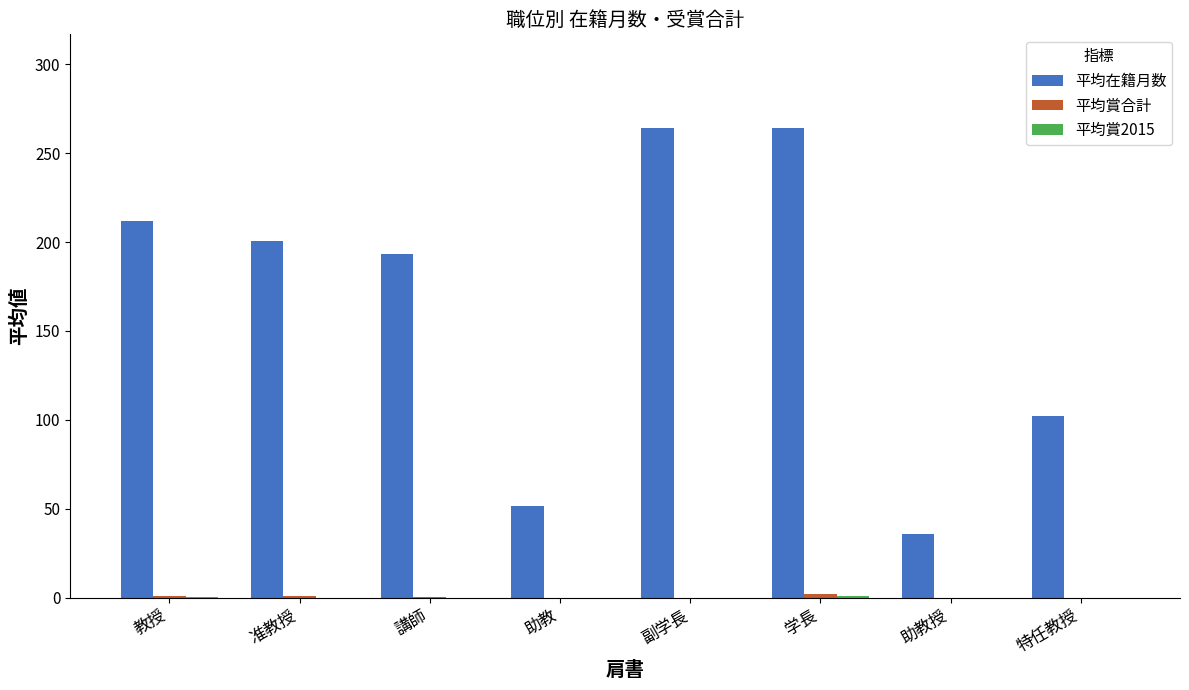

Count the number of data series in this chart.

3